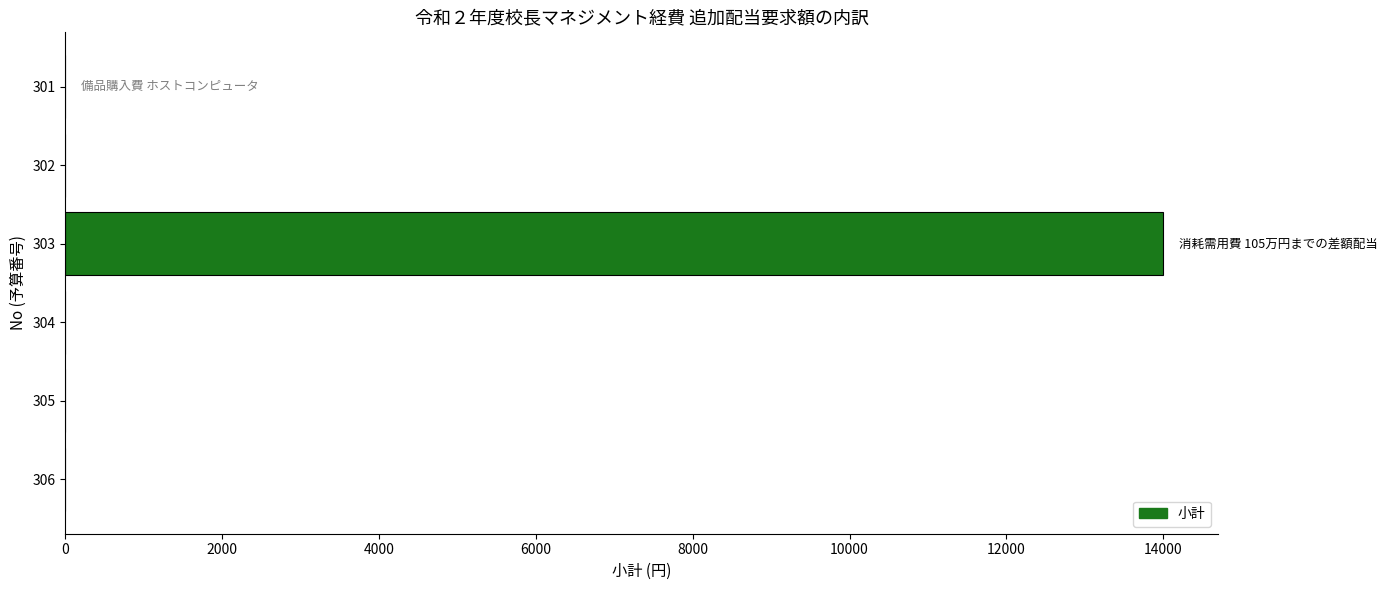

Reading top to bottom, list all the values displayed in this chart.

301=0	302=0	303=14000	304=0	305=0	306=0